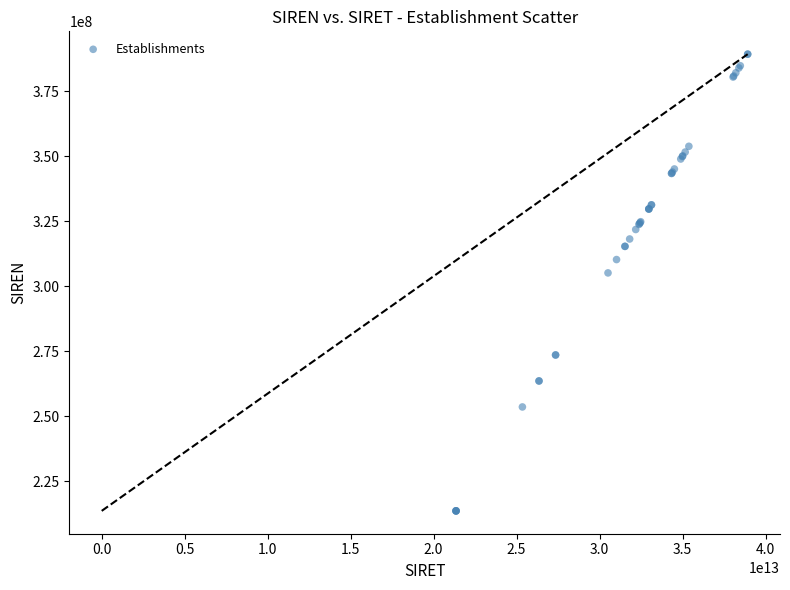

What Y value in the scatter plot is closest to 301380373?

305082687